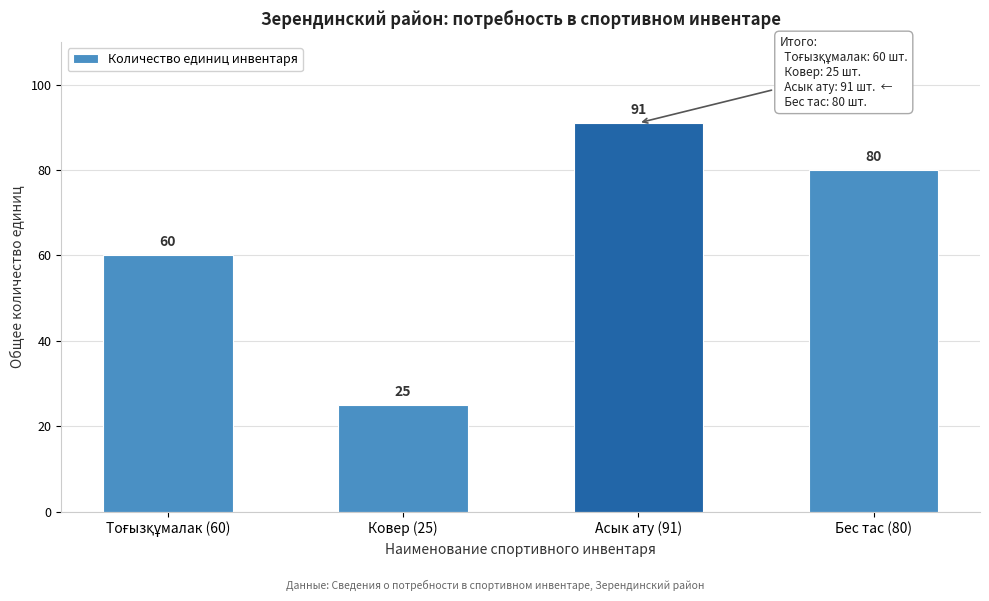

Reading right to left, extract all data points from this chart.

80	91	25	60